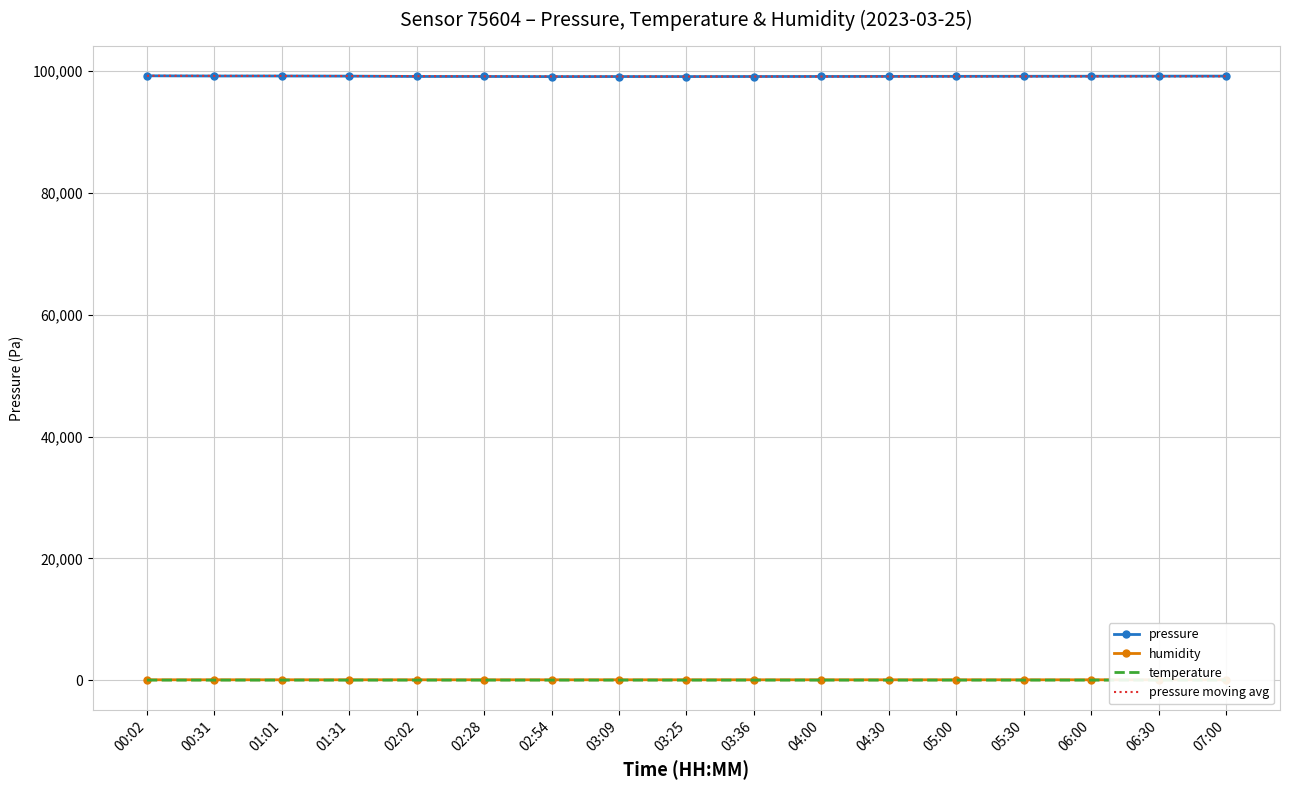

True or false: humidity and pressure cross at least once.

False